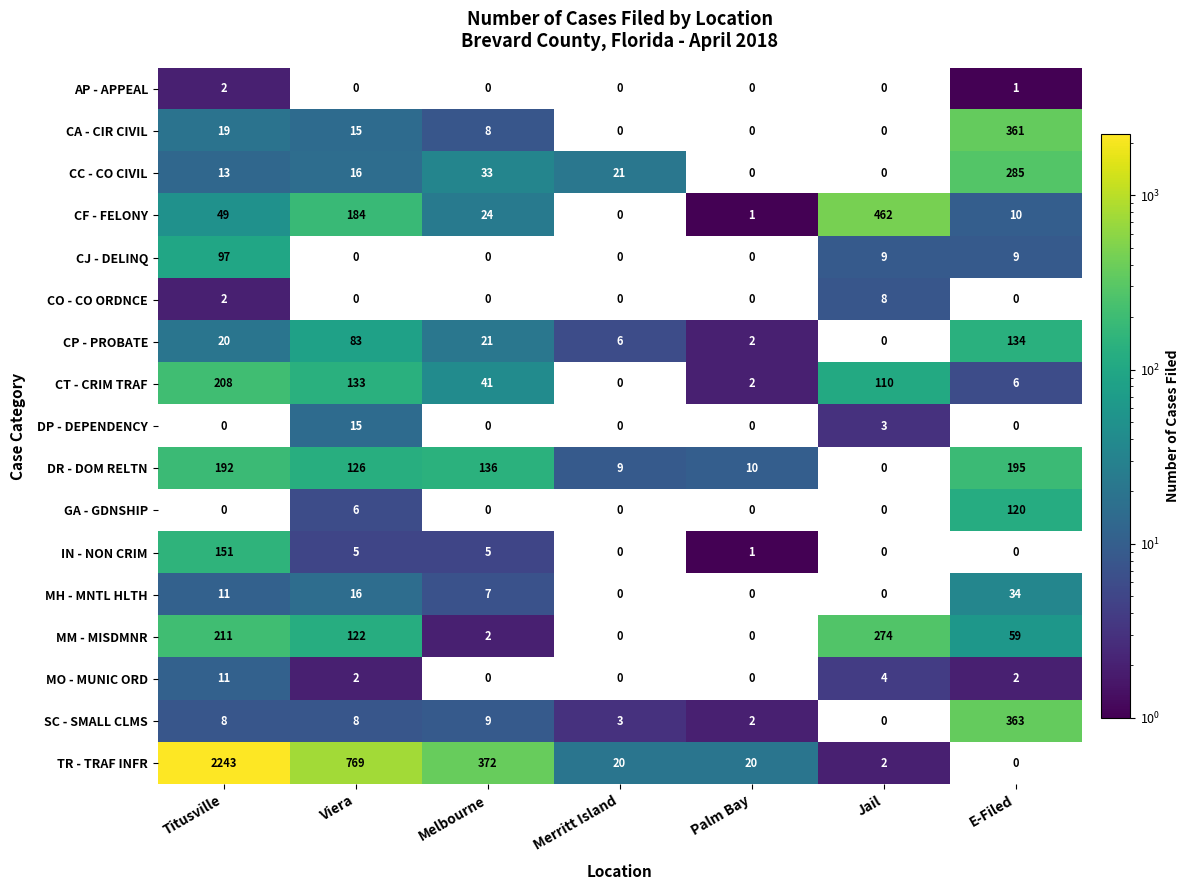

The CJ - DELINQ series shows 9 at E-Filed. True or false?

True